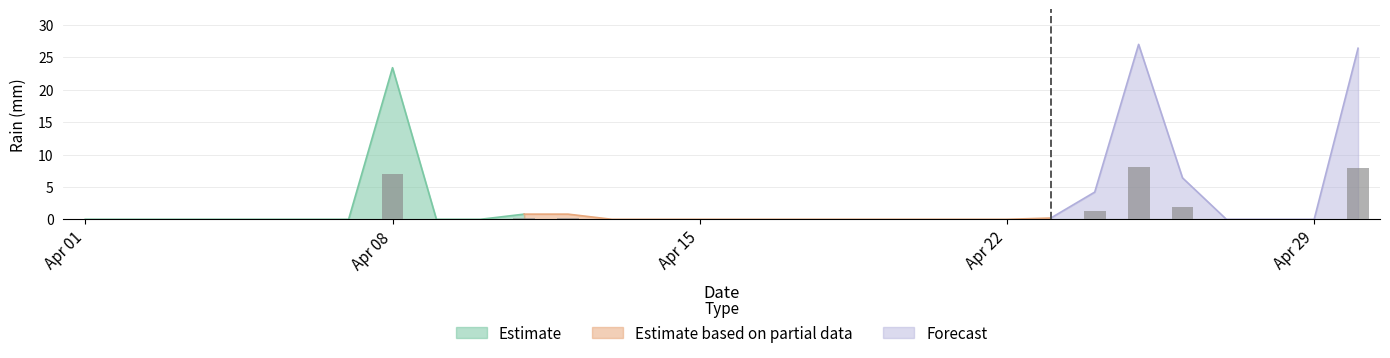

List the labels in order of value, largest first.

2015-04-25, 2015-04-30, 2015-04-08, 2015-04-26, 2015-04-24, 2015-04-11, 2015-04-12, 2015-04-23, 2015-04-01, 2015-04-02, 2015-04-03, 2015-04-04, 2015-04-05, 2015-04-06, 2015-04-07, 2015-04-09, 2015-04-10, 2015-04-13, 2015-04-14, 2015-04-15, 2015-04-16, 2015-04-17, 2015-04-18, 2015-04-19, 2015-04-20, 2015-04-21, 2015-04-22, 2015-04-27, 2015-04-28, 2015-04-29